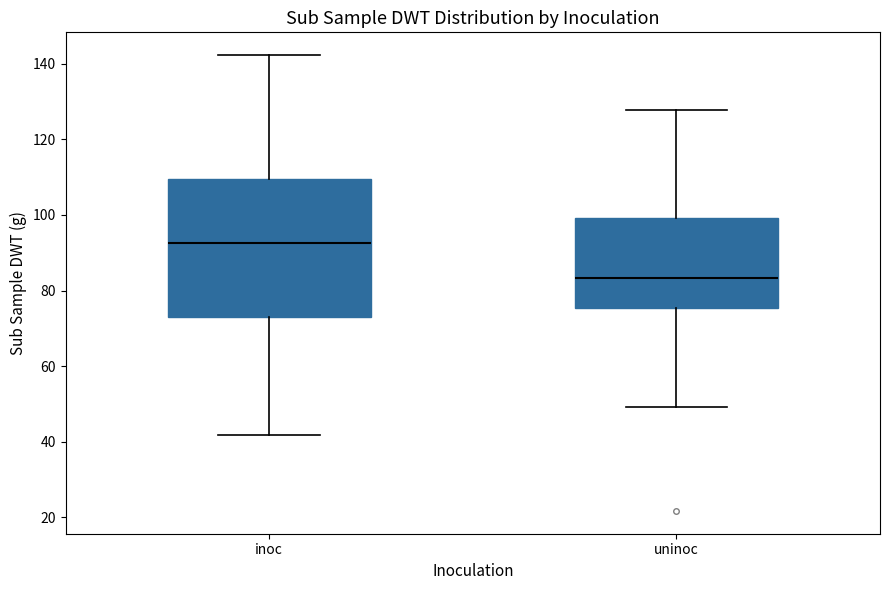

Where does the upper whisker of the box for uninoc end on the y-axis? The values are not printed on the chart, so give them approximately, as read against the axis.

128